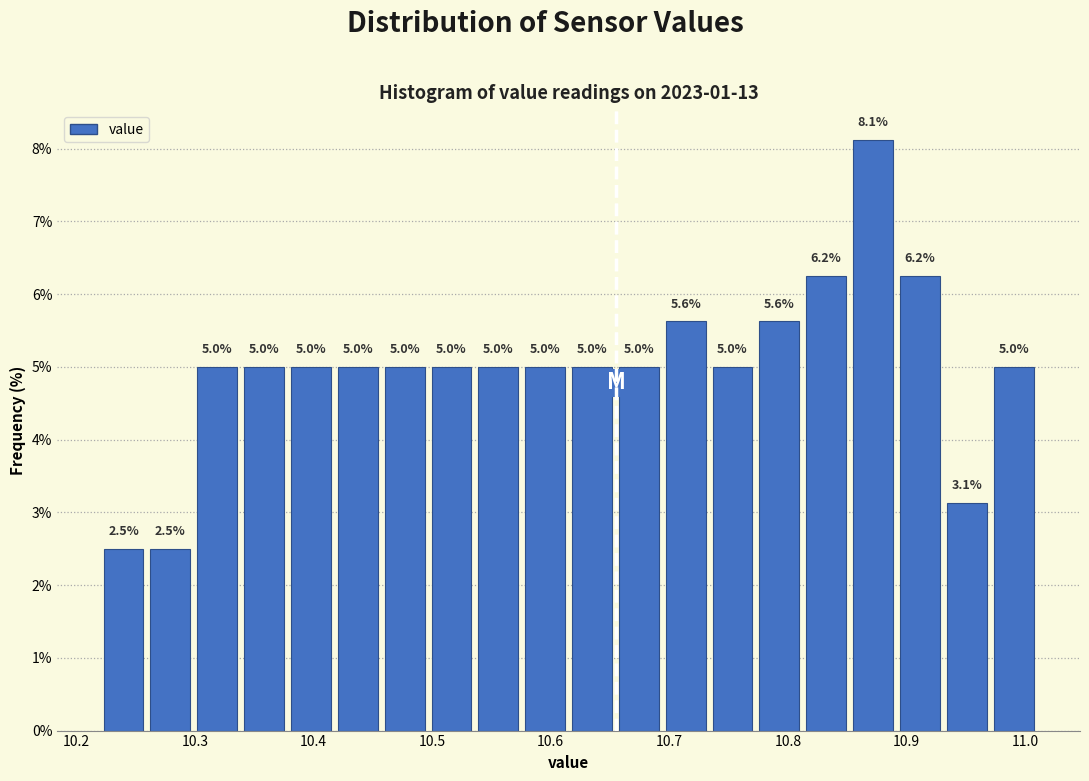

Around what value on the x-axis is the tallest bar? Give the approximate position of its centre, as read against the axis.

10.87